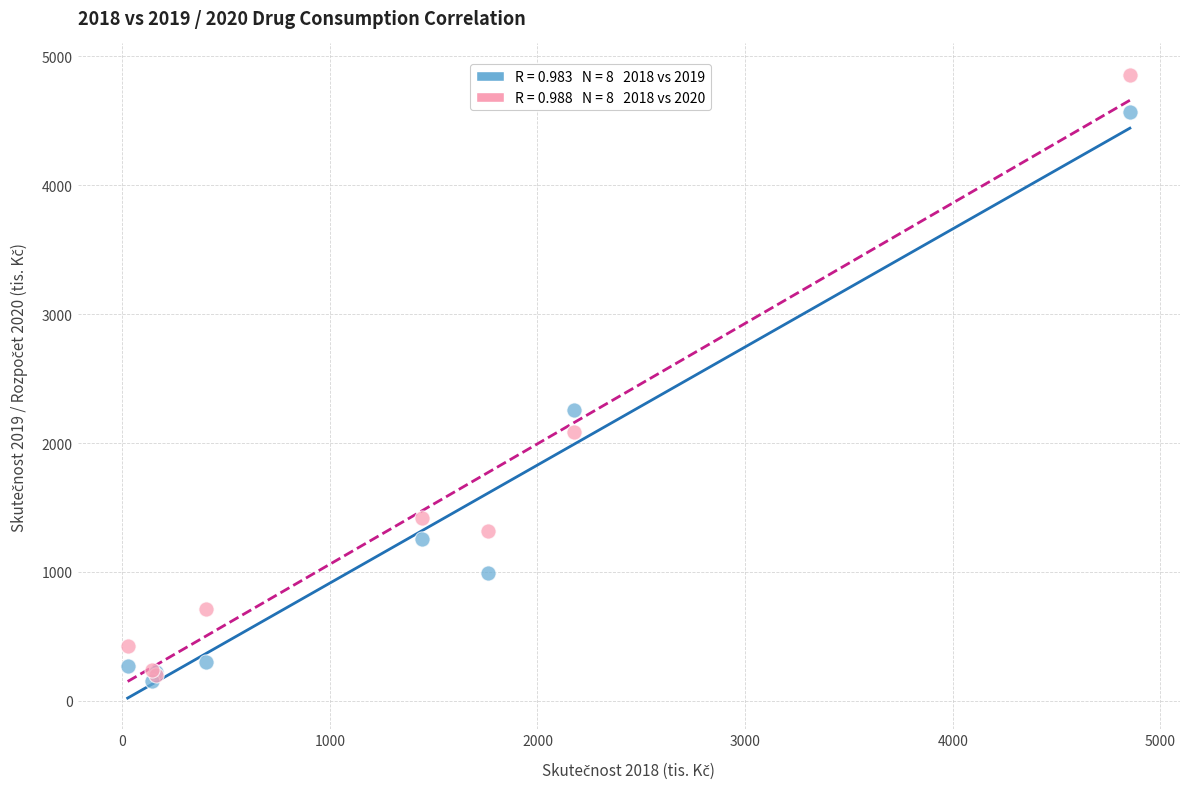

Across all series, what Y value is closest to 2504?

2255.1